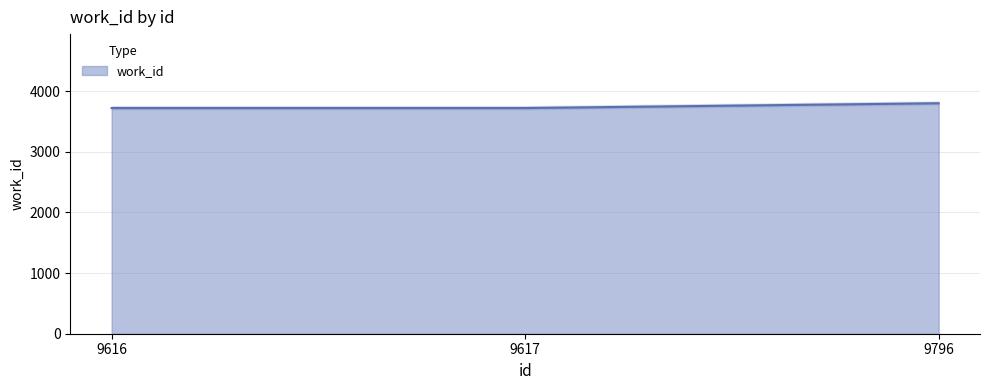

What is the ratio of the value at 9617 to the value at 9616?

1.0